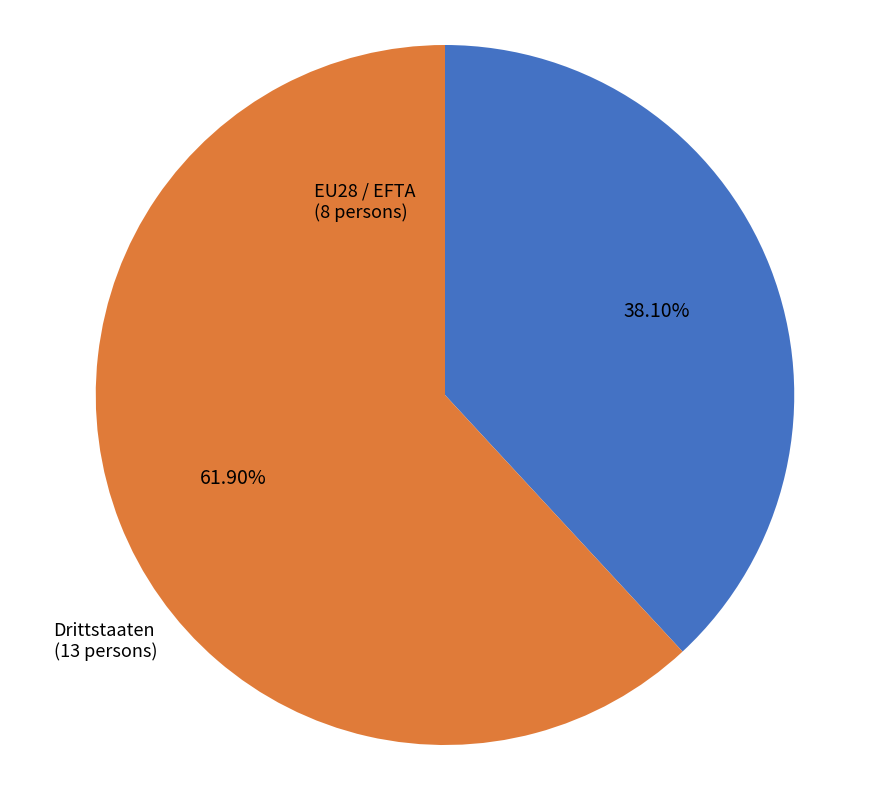

True or false: Drittstaaten accounts for 62% of the total.

True